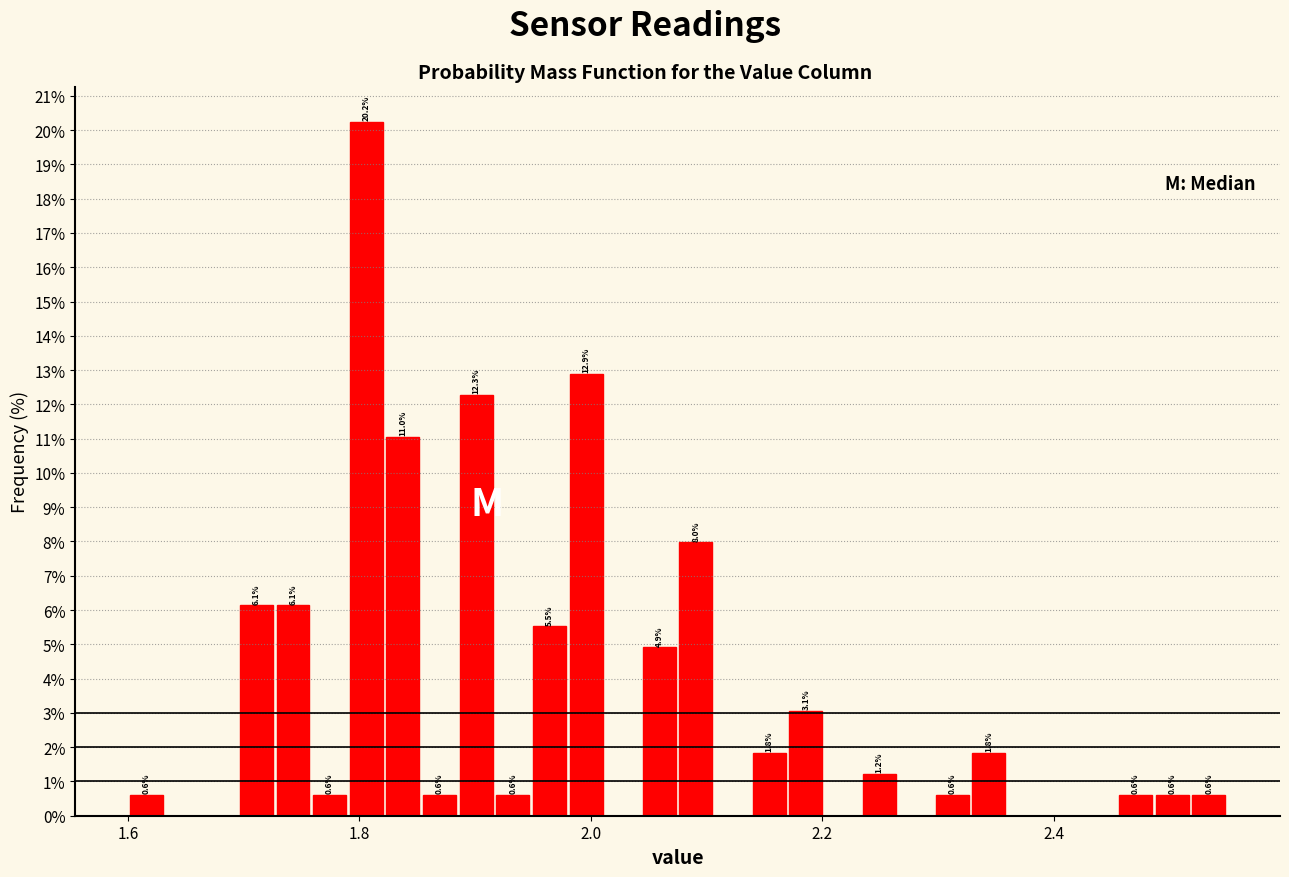

Read against the x-axis, roughly where is the centre of the tallest bar?

1.80